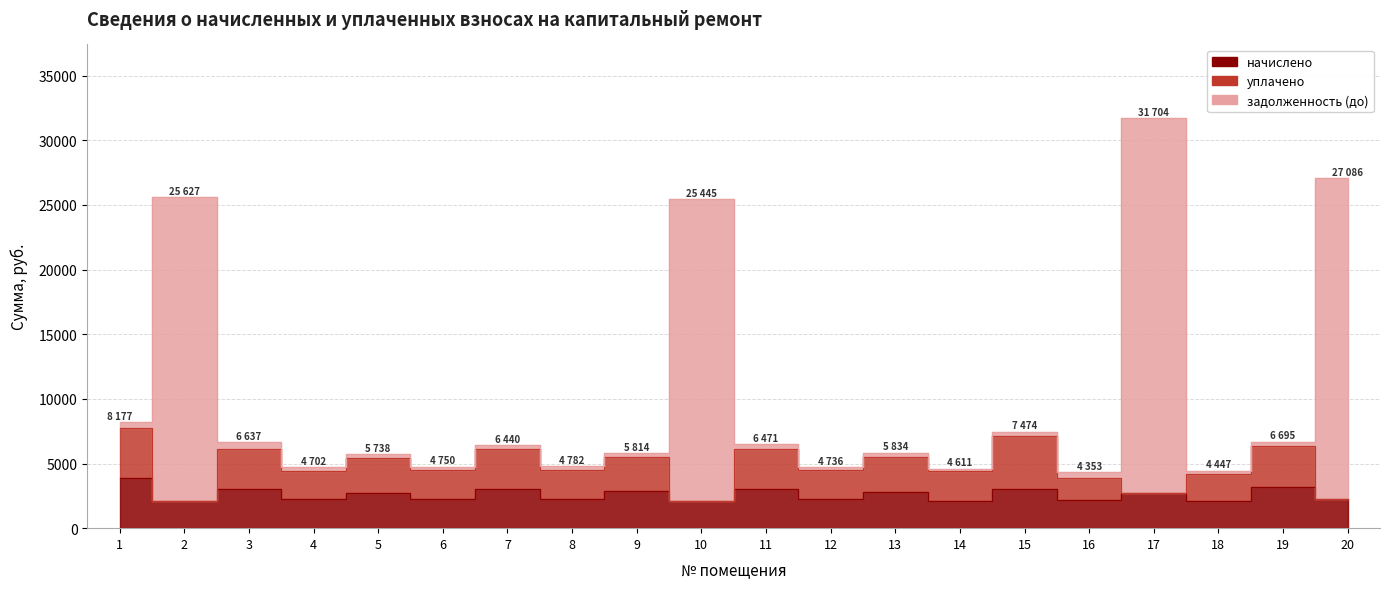

At which label does начислено first exceed 2718?

1